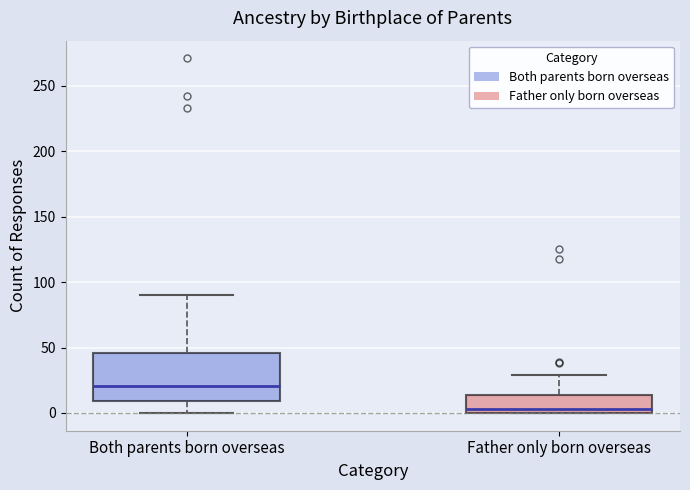

Reading left to right, transcribe this box plot: for each box, give where its median line is, the range the box spans, and where its two whiskers end, as read against the y-axis. The values are not printed on the chart, so give them approximately, as read against the axis.

Both parents born overseas: median 20, box 10 to 45, whiskers 0 to 90
Father only born overseas: median 5, box 0 to 15, whiskers 0 to 30